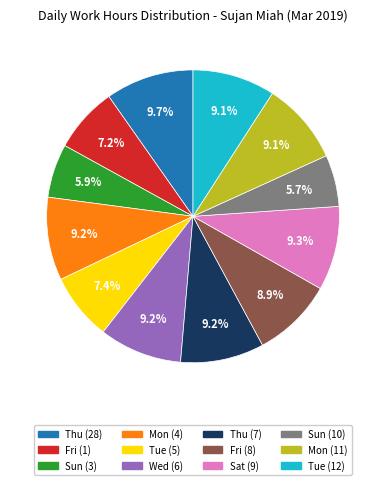

Between Fri (8) and Thu (28), which is larger?

Thu (28)